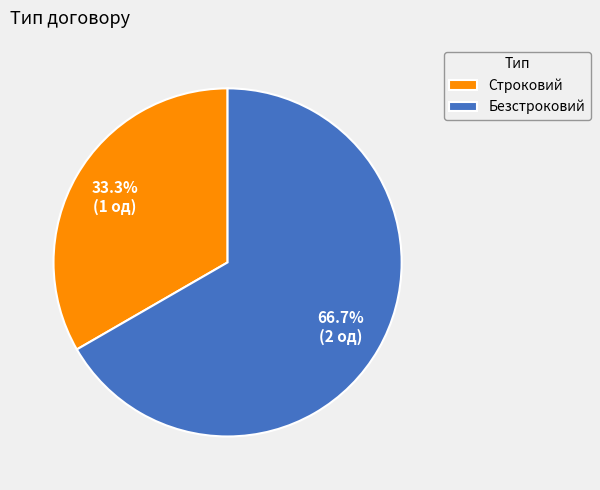

What is the smallest slice in the pie chart?

Строковий